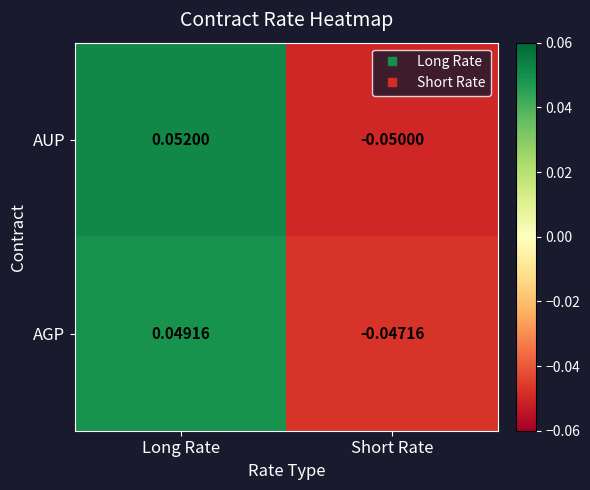

At which category is the sum across all series the highest?

Long Rate